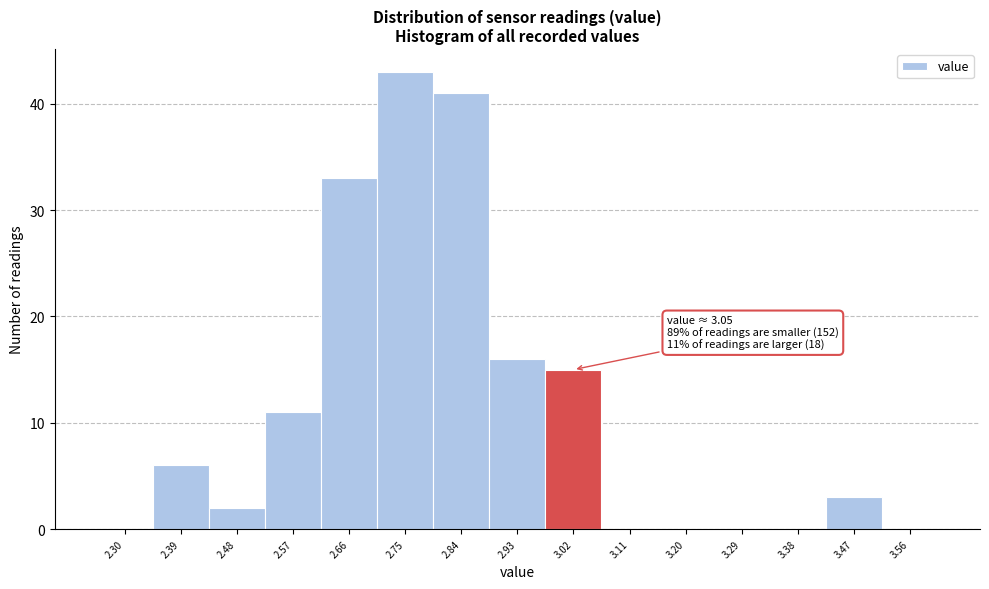

Reading left to right, what are all the values shown in this chart?

2.30=0	2.39=6	2.48=2	2.57=11	2.66=33	2.75=43	2.84=41	2.93=16	3.02=15	3.11=0	3.20=0	3.29=0	3.38=0	3.47=3	3.56=0